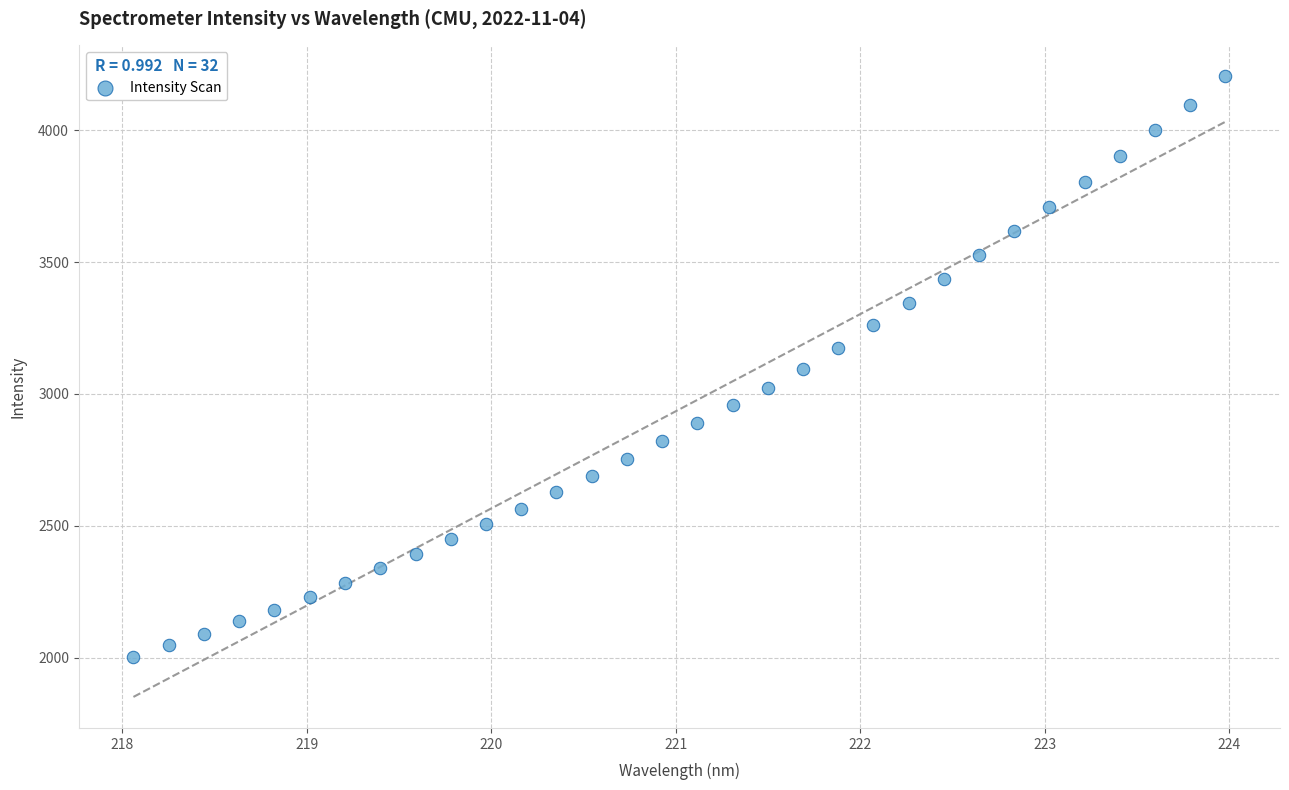

What is the range of X values (max minus min)?

5.9